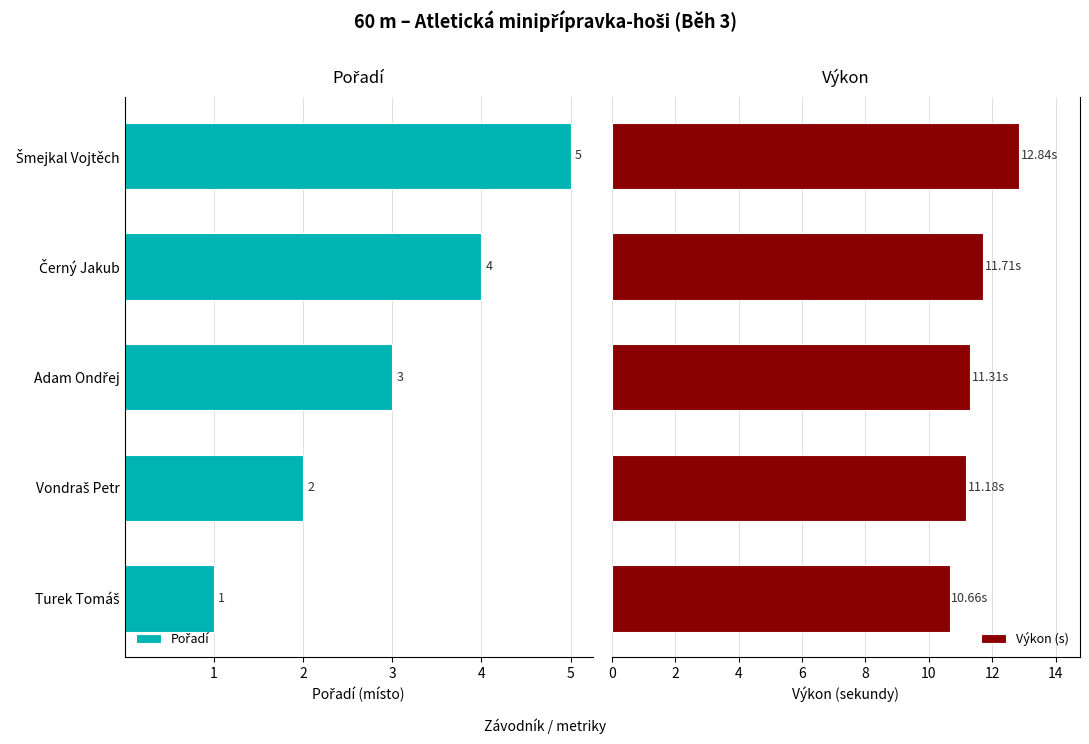

List the series in order of their overall mean, highest first.

Výkon (s), Pořadí